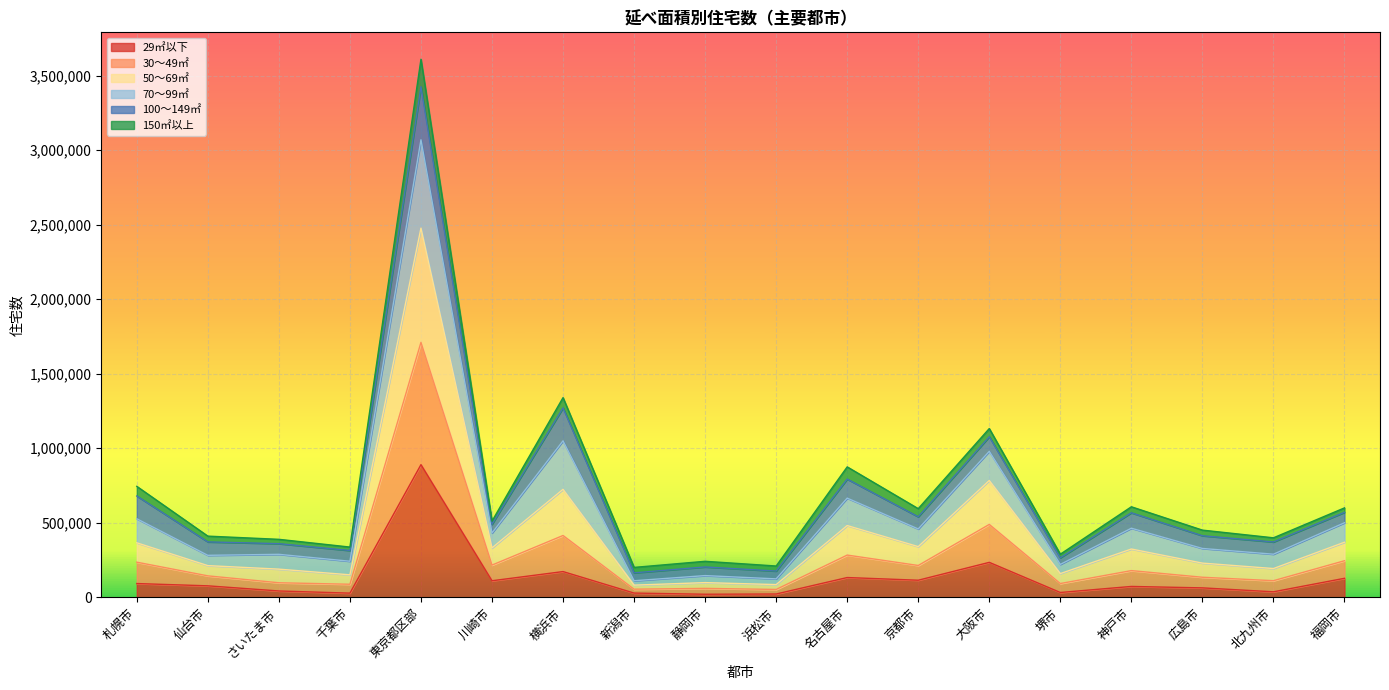

How many lines are shown in the chart?

6